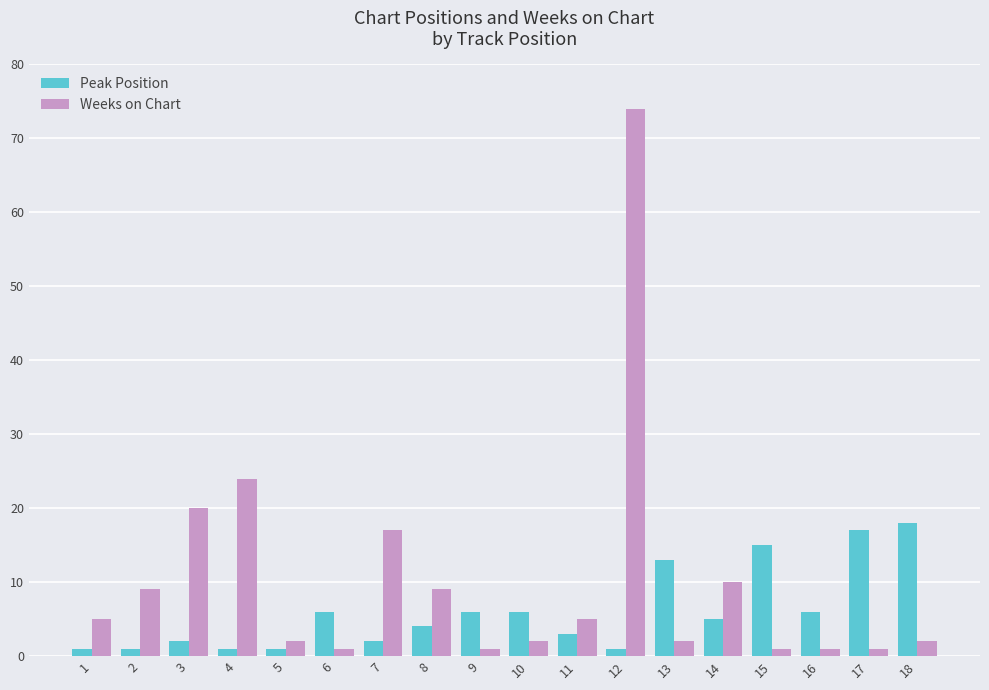

The Peak Position series shows 4 at 8. True or false?

True